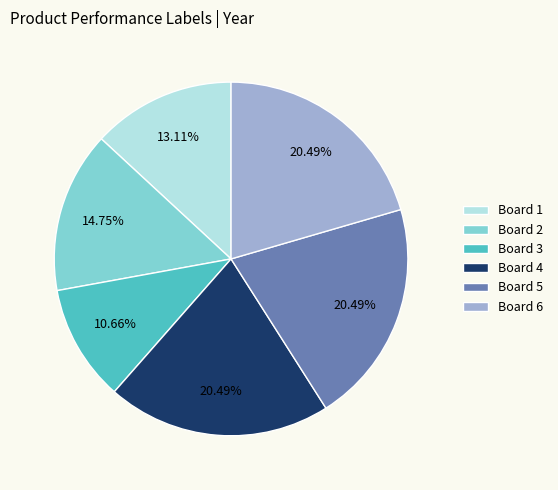

Is it true that Board 2 is 22% of the pie?

False